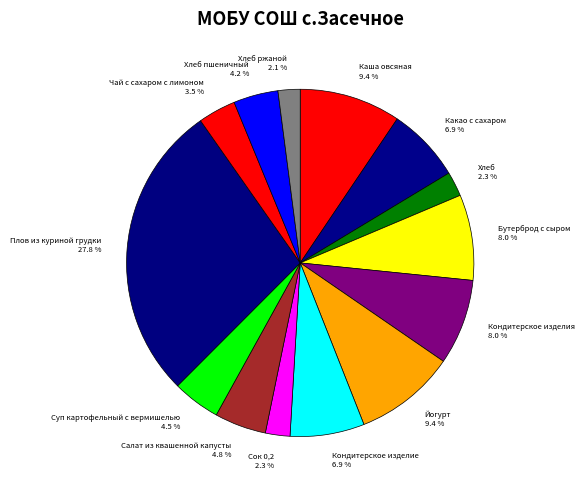

How much of the chart is everything except Хлеб пшеничный 4.2 %?

95.8%